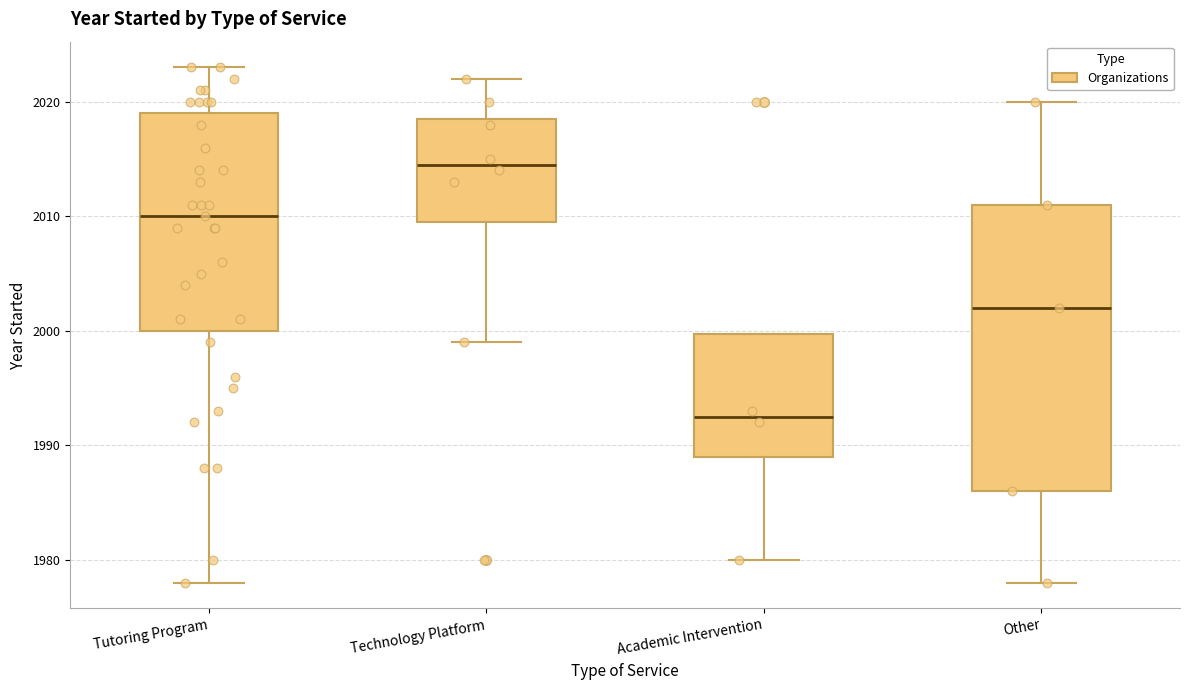

Reading left to right, transcribe this box plot: for each box, give where its median line is, the range the box spans, and where its two whiskers end, as read against the y-axis. The values are not printed on the chart, so give them approximately, as read against the axis.

Tutoring Program: median 2010, box 2000 to 2019, whiskers 1978 to 2023
Technology Platform: median 2015, box 2010 to 2019, whiskers 1999 to 2022
Academic Intervention: median 1993, box 1989 to 2000, whiskers 1980 to 2000
Other: median 2002, box 1986 to 2011, whiskers 1978 to 2020